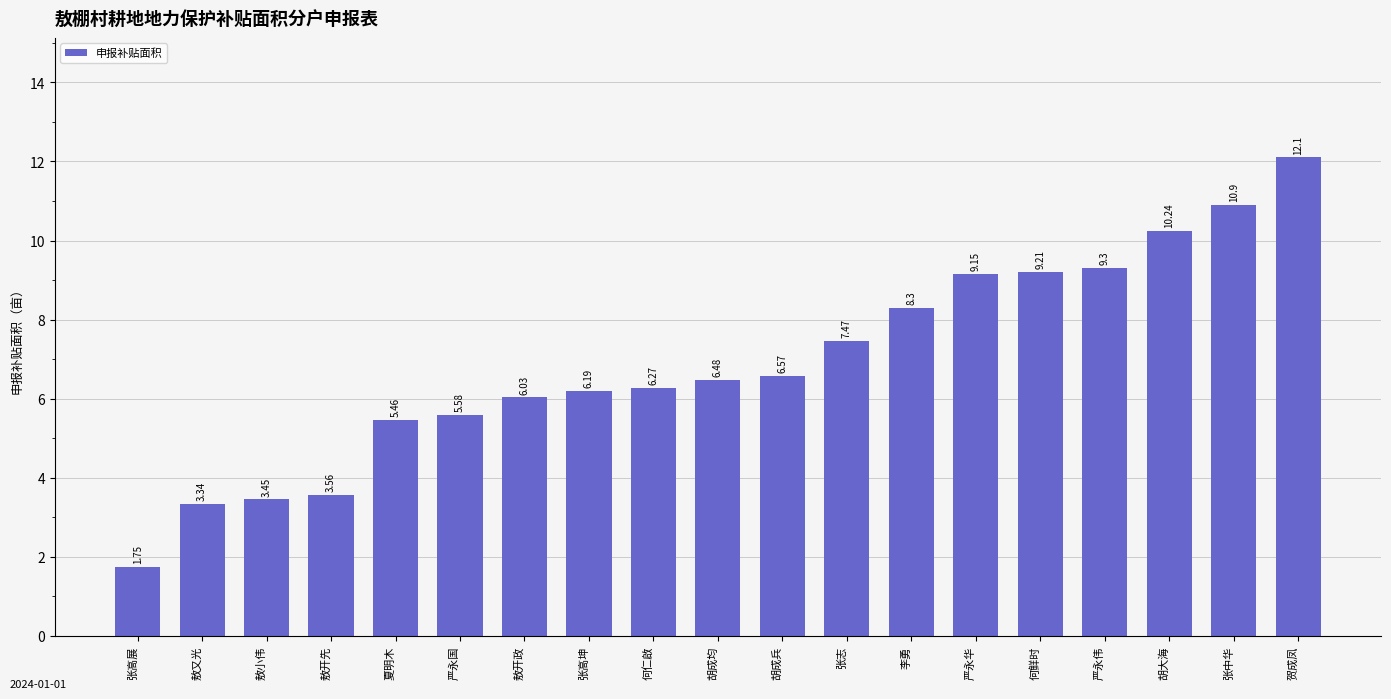

What is the value of the 11th bar from the left?

6.6